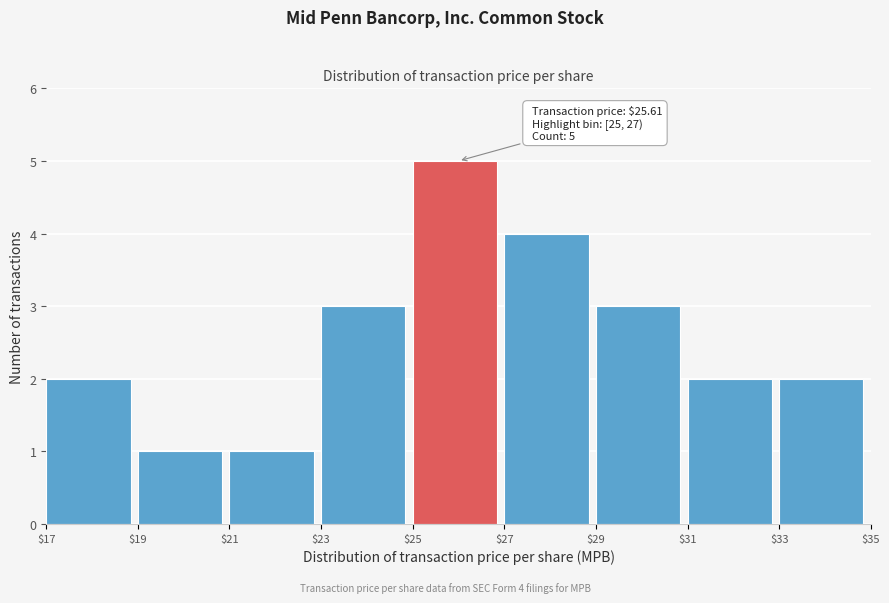

Which range on the x-axis has the tallest bar?

$25 to $27